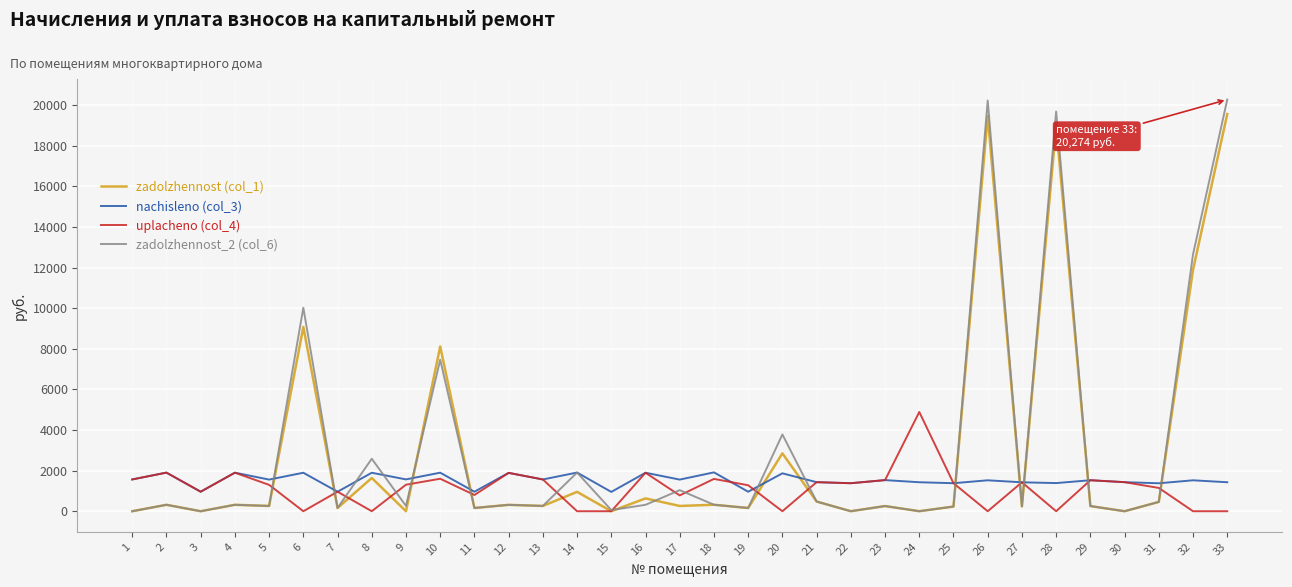

The value of zadolzhennost (col_1) at 22 is 0.0. True or false?

True